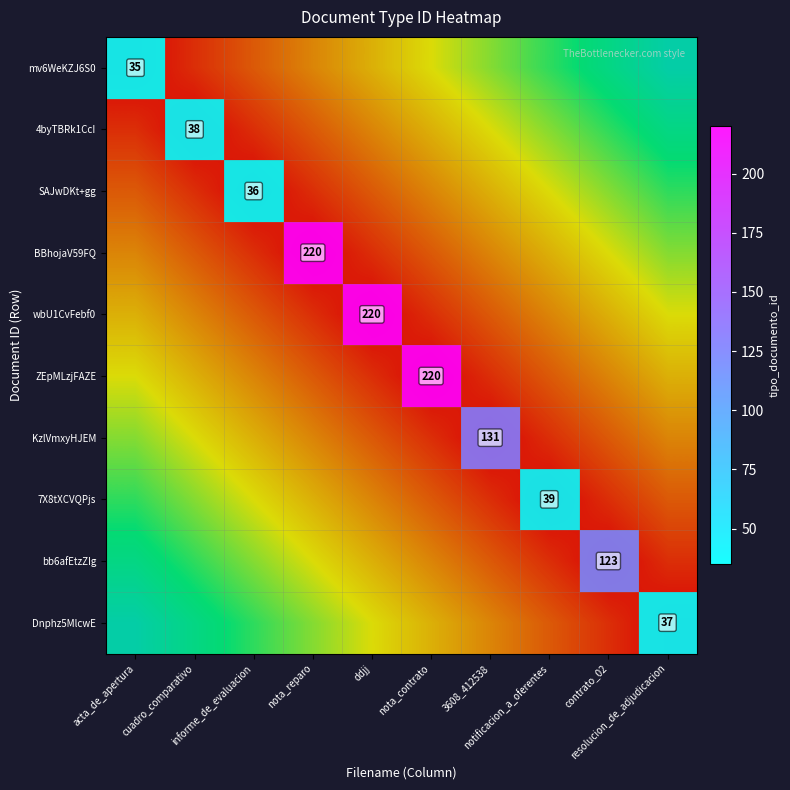

How many values in 7X8tXCVQPjs are above zero?

1